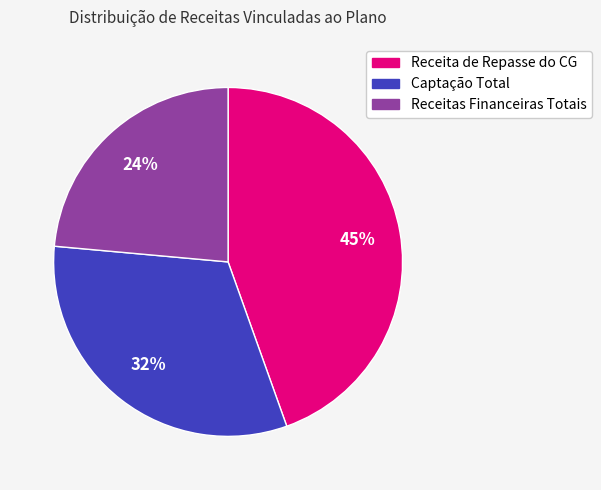

What percentage is the Receita de Repasse do CG slice, to the nearest percent?

45%